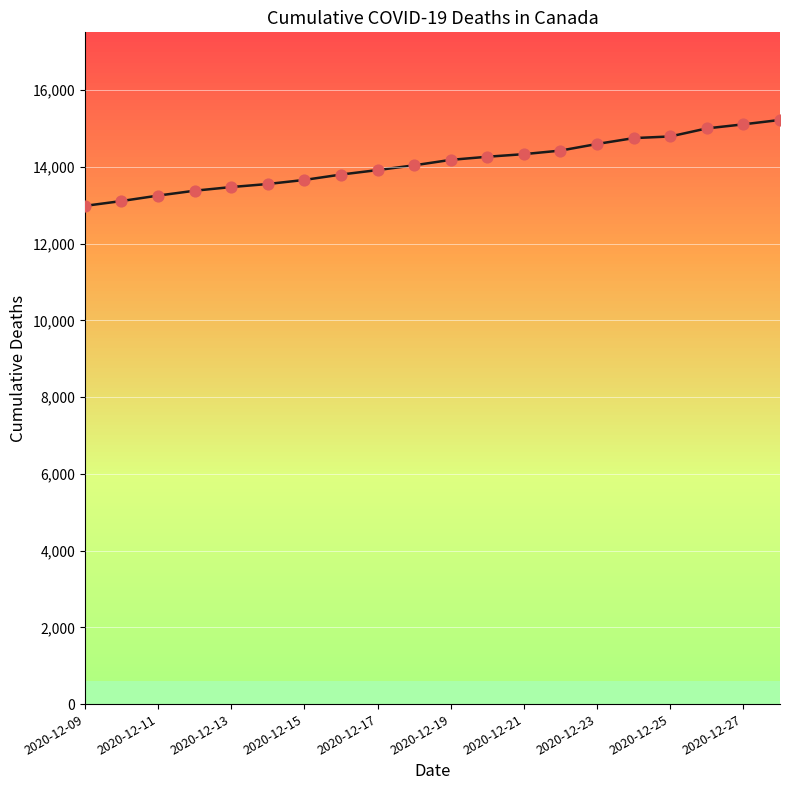

What is the ratio of the value at 16 to the value at 15?

1.0